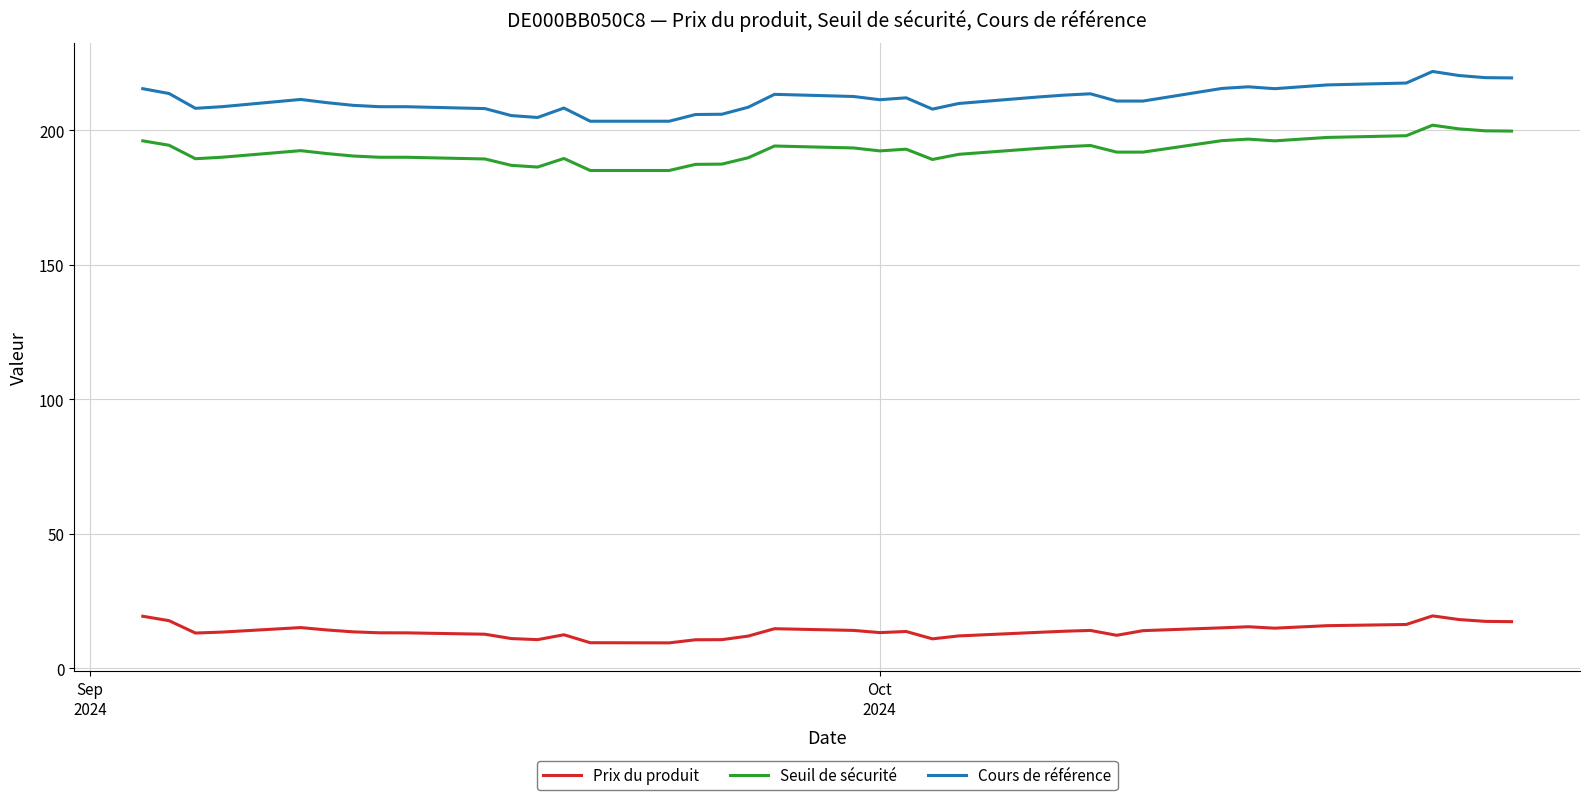

True or false: Seuil de sécurité and Cours de référence intersect in this chart.

False